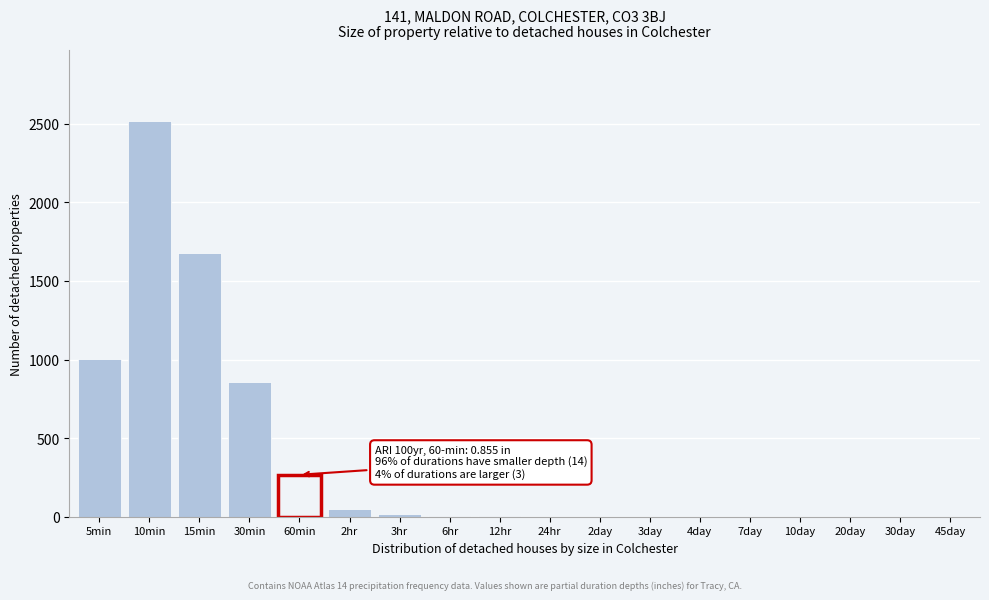

The value at 10min is 1511. True or false?

False